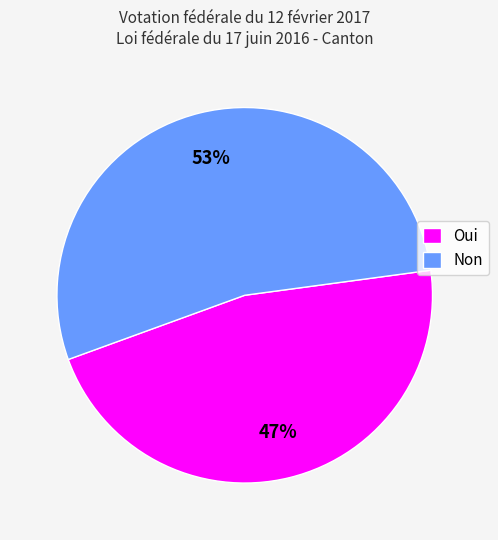

How many slices are in this pie chart?

2